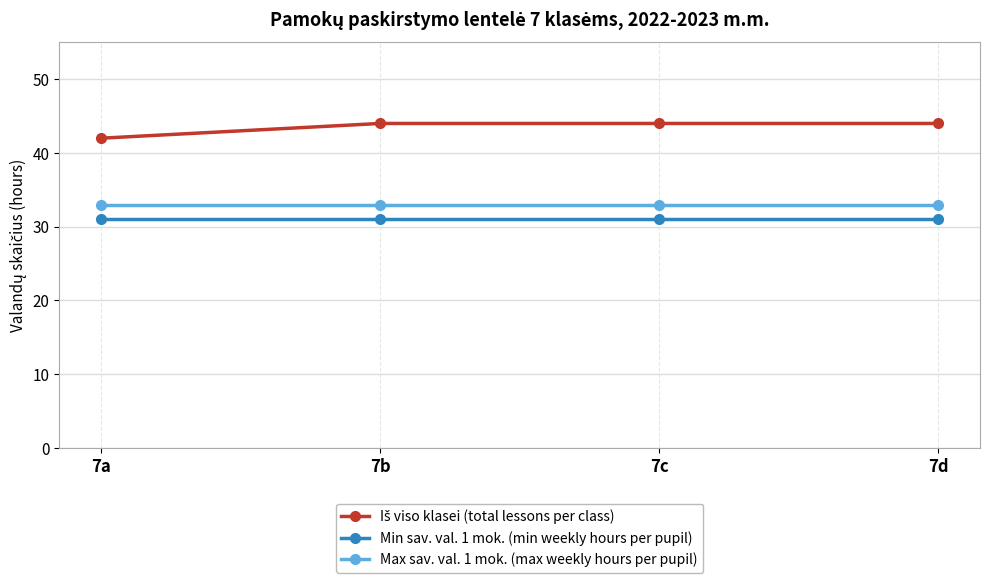

What is the sum of all Min sav. val. 1 mok. (min weekly hours per pupil) values?

124